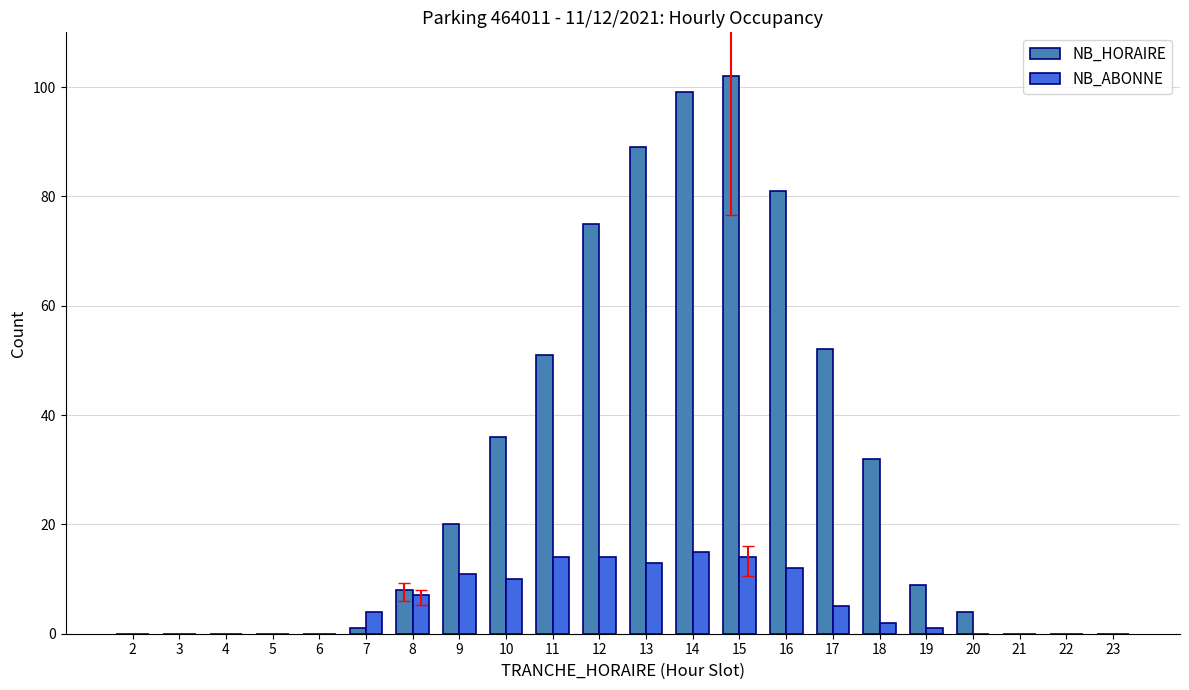

What are all the series names shown in the legend?

NB_HORAIRE, NB_ABONNE